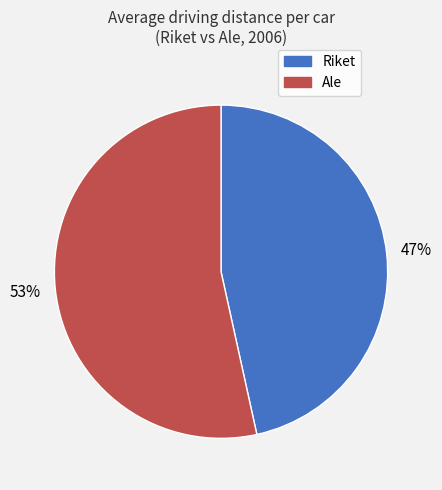

To the nearest percent, what is the combined percentage of Ale and Riket?

100%